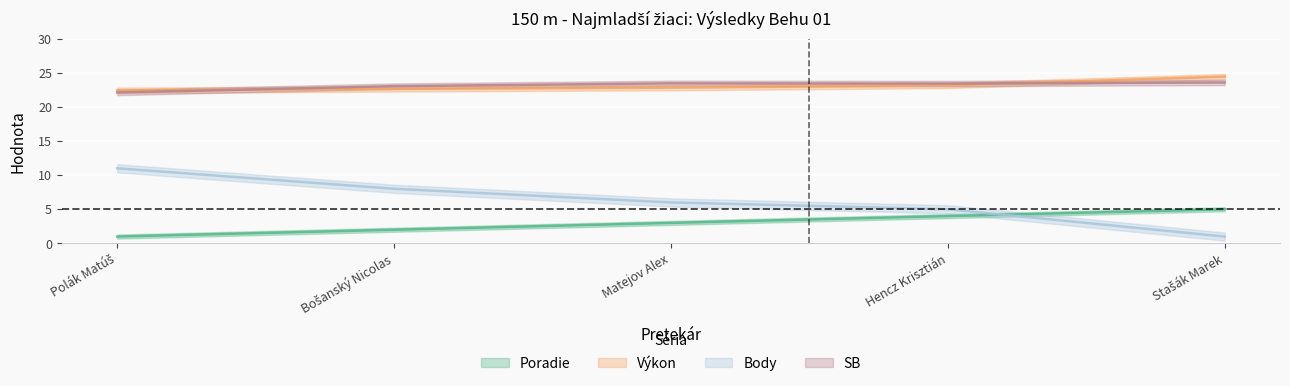

Count the number of categories in the chart.

5